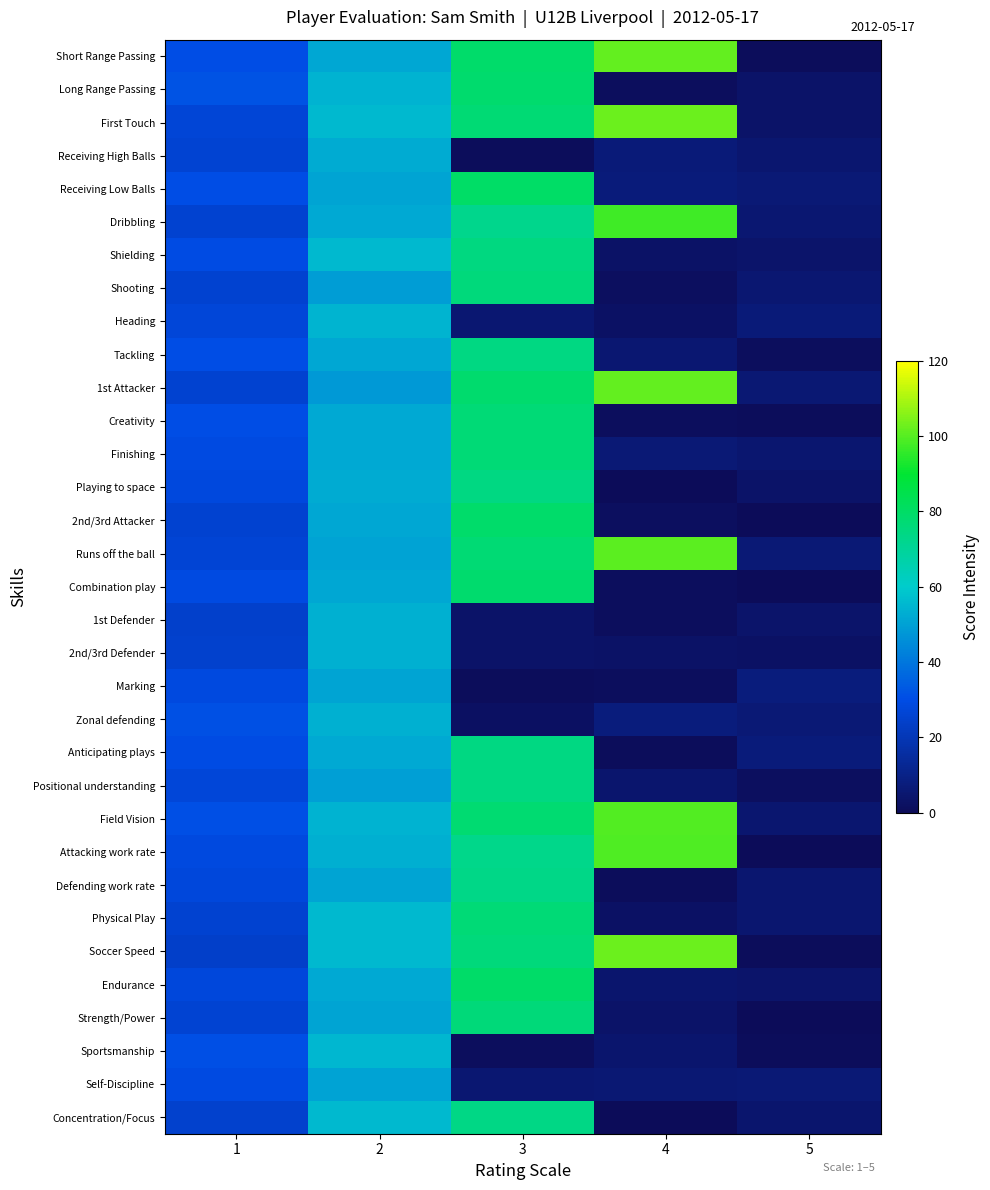

How many distinct data groups are displayed?

33